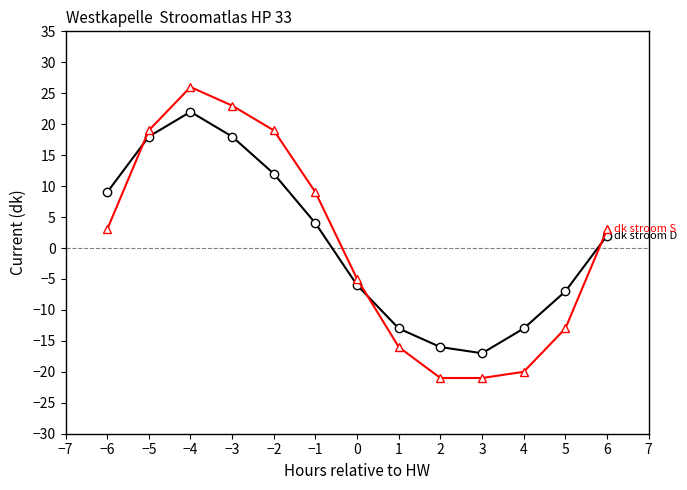

What position from the left is −5?

2